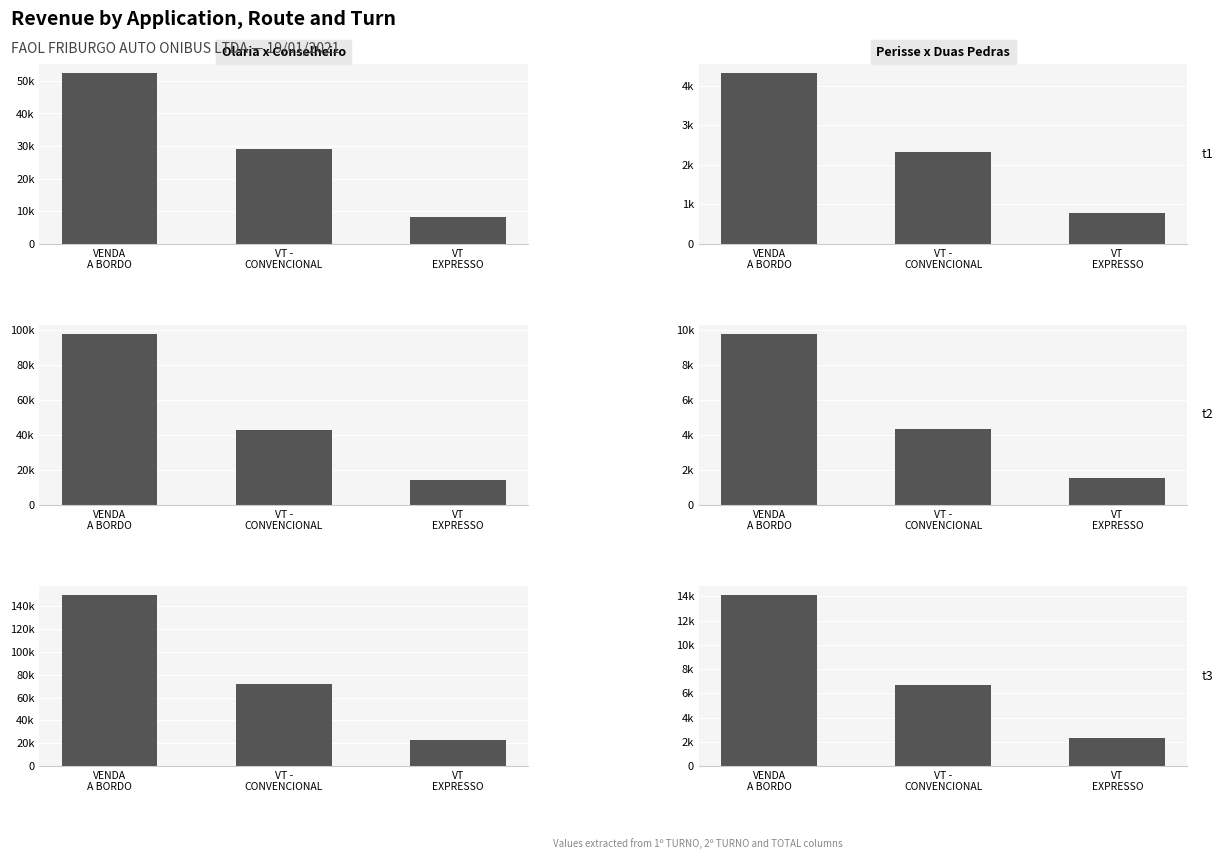

What is the label of the 2nd bar from the left?

VT -
CONVENCIONAL